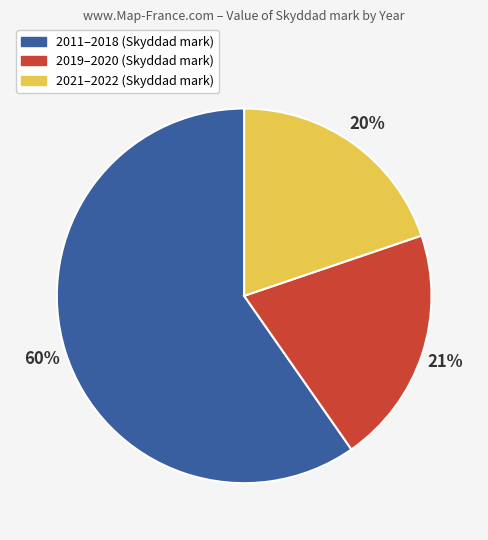

To the nearest percent, what is the difference between the largest and smallest slice percentages?

40%